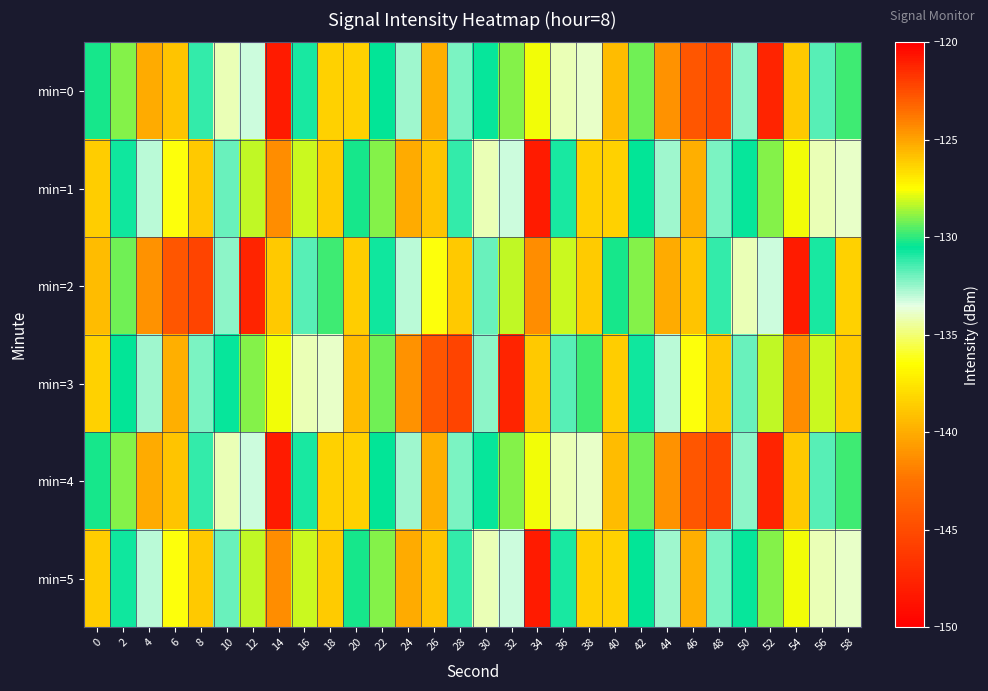

Rank the series at 10 from lowest to highest value.

min=0, min=4, min=2, min=1, min=5, min=3